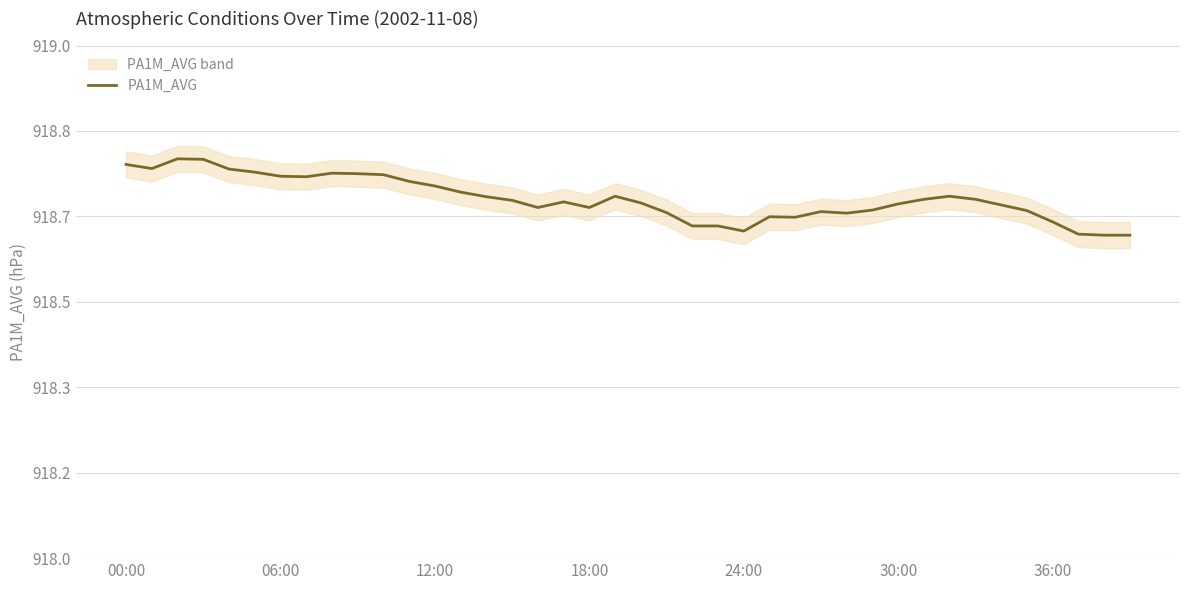

Between 26 and 10, which is larger?

10